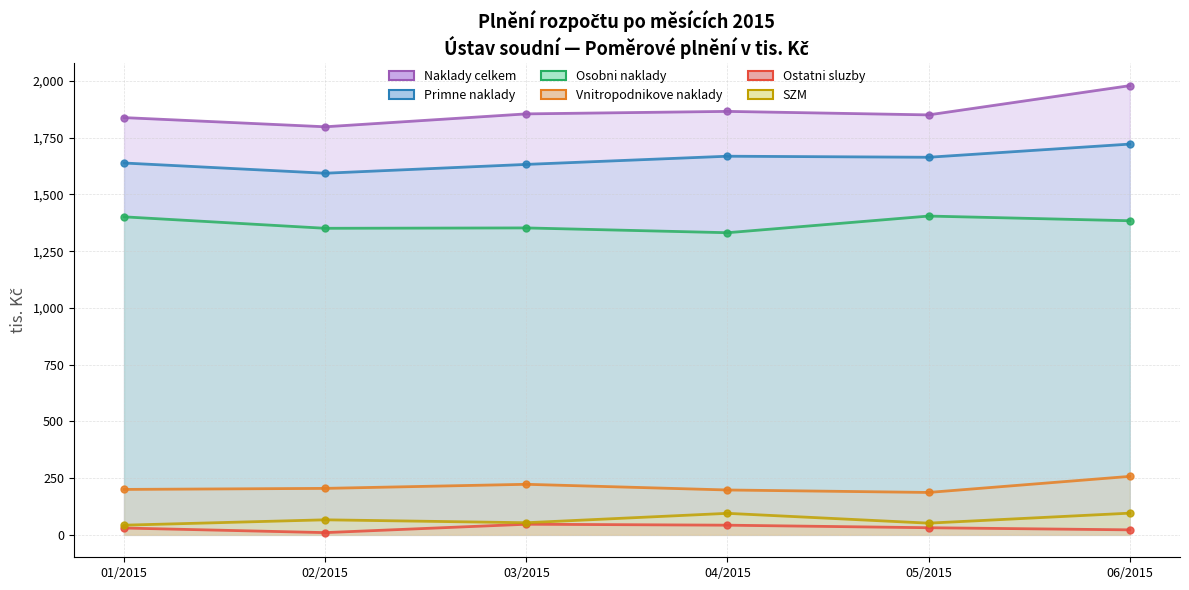

What is the sum of the Naklady celkem values at 02/2015 and 03/2015?

3653.1